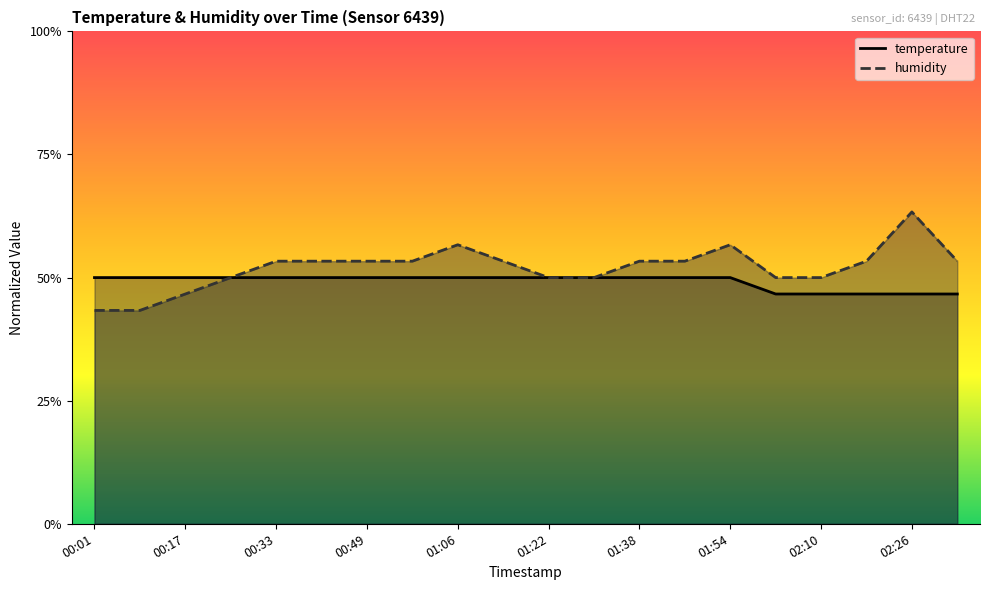

The temperature series shows 0.9 at 00:17. True or false?

False